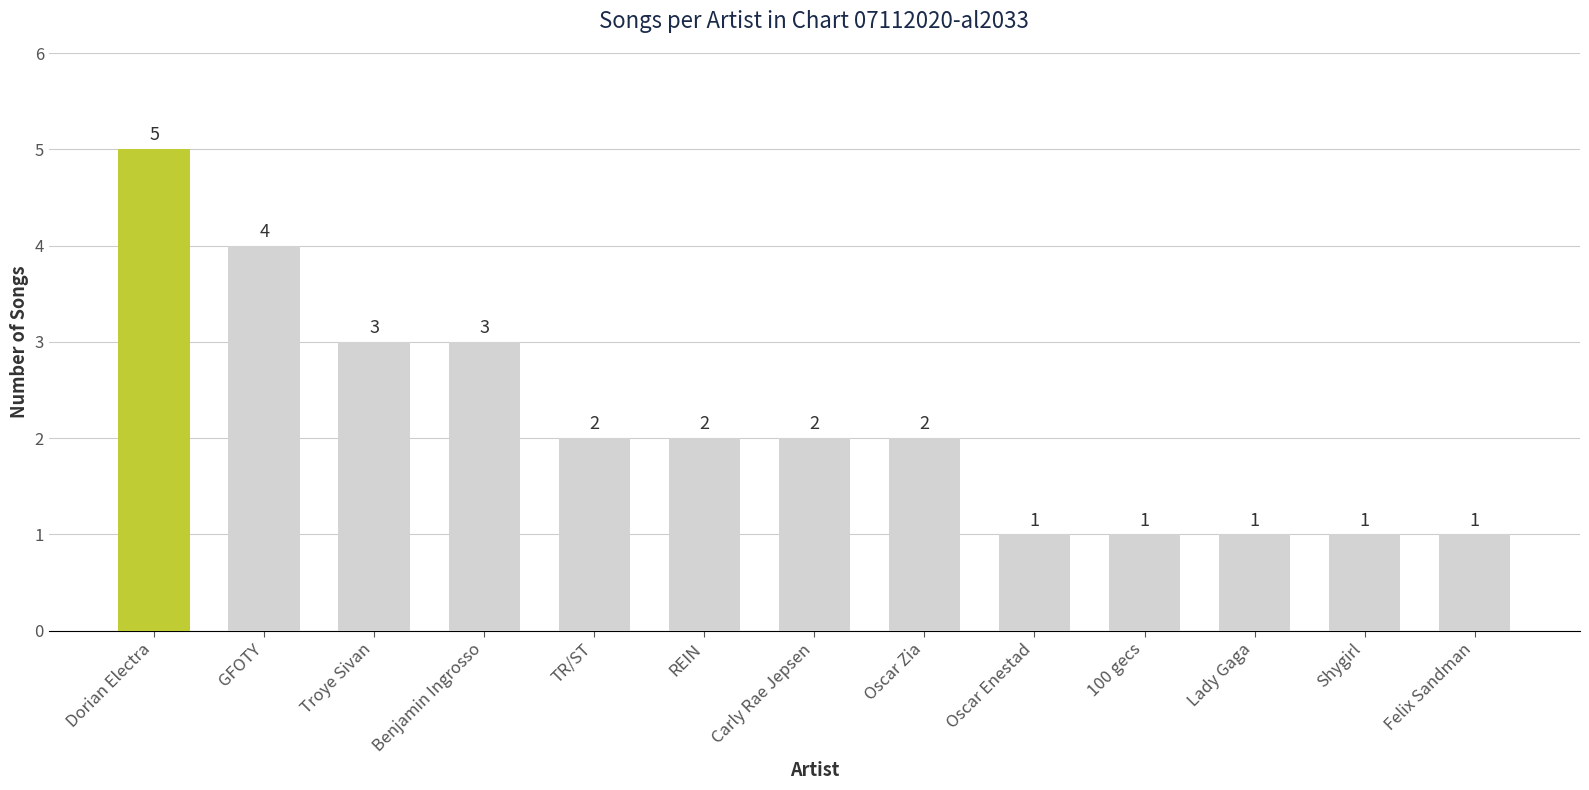

Reading left to right, transcribe all the data shown in this chart.

5	4	3	3	2	2	2	2	1	1	1	1	1